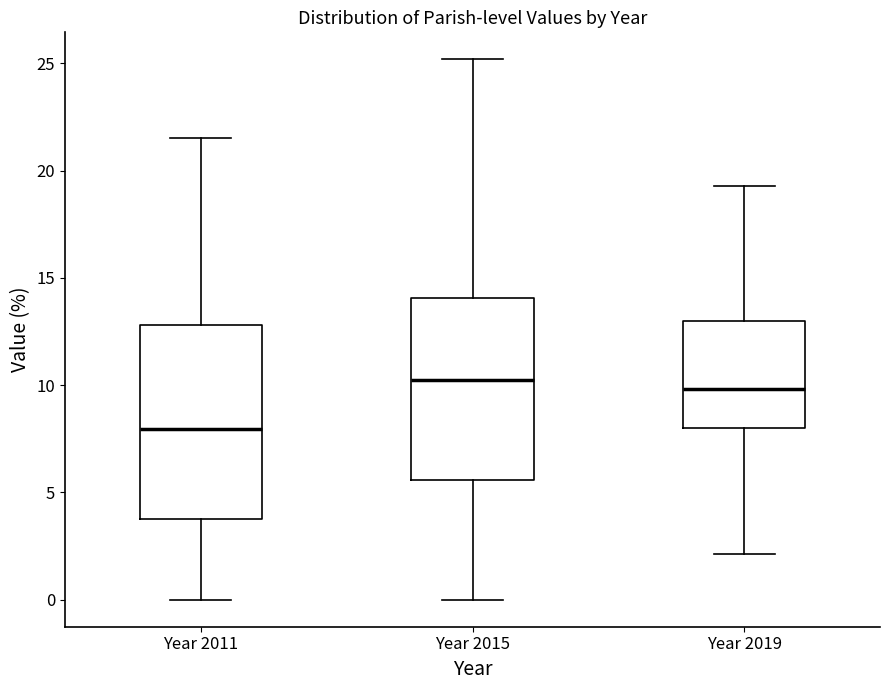

Comparing the boxes themselves (not the whiskers), which one is the tallest?

Year 2011